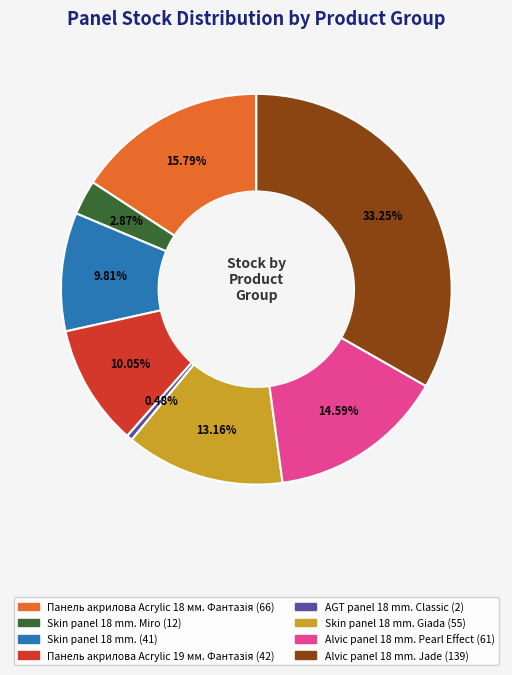

Does any single category account for the majority?

No